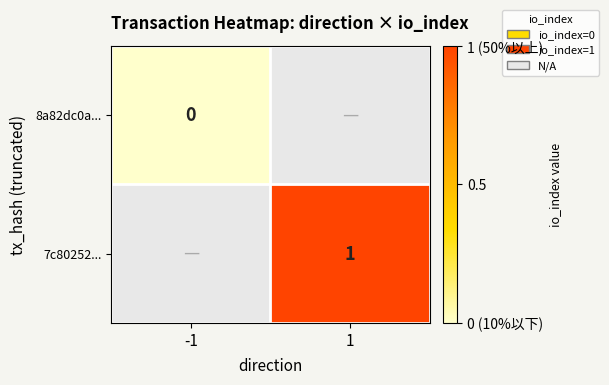

Which series has the largest range (max minus min)?

8a82dc0a...